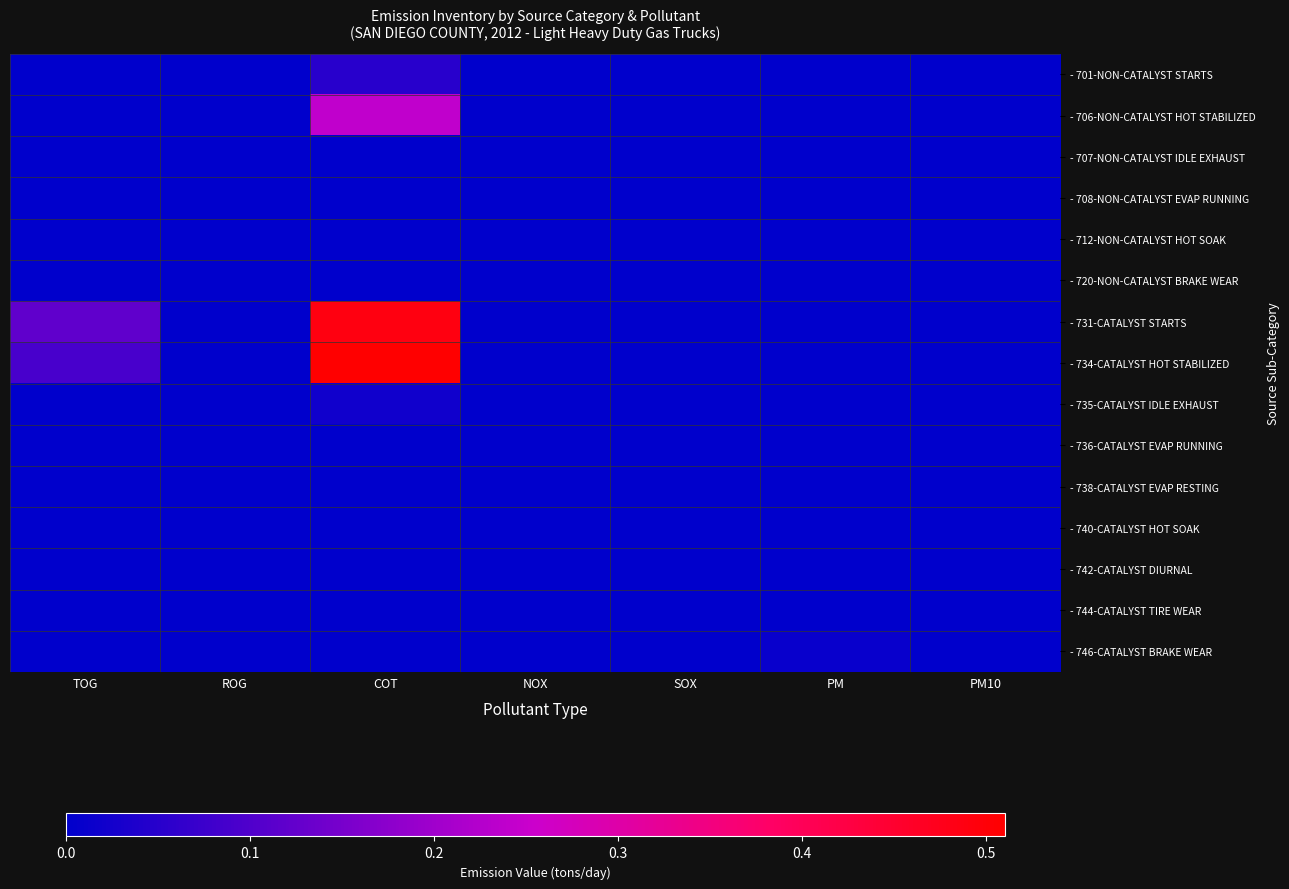

Reading left to right, what are all the values shown in this chart?

- 701-NON-CATALYST STARTS: TOG=0.0	ROG=0.0	COT=0.1	NOX=0.0	SOX=0.0	PM=0.0	PM10=0.0
- 706-NON-CATALYST HOT STABILIZED: TOG=0.0	ROG=0.0	COT=0.2	NOX=0.0	SOX=0.0	PM=0.0	PM10=0.0
- 707-NON-CATALYST IDLE EXHAUST: TOG=0.0	ROG=0.0	COT=0.0	NOX=0.0	SOX=0.0	PM=0.0	PM10=0.0
- 708-NON-CATALYST EVAP RUNNING: TOG=0.0	ROG=0.0	COT=0.0	NOX=0.0	SOX=0.0	PM=0.0	PM10=0.0
- 712-NON-CATALYST HOT SOAK: TOG=0.0	ROG=0.0	COT=0.0	NOX=0.0	SOX=0.0	PM=0.0	PM10=0.0
- 720-NON-CATALYST BRAKE WEAR: TOG=0.0	ROG=0.0	COT=0.0	NOX=0.0	SOX=0.0	PM=0.0	PM10=0.0
- 731-CATALYST STARTS: TOG=0.1	ROG=0.0	COT=0.5	NOX=0.0	SOX=0.0	PM=0.0	PM10=0.0
- 734-CATALYST HOT STABILIZED: TOG=0.1	ROG=0.0	COT=0.5	NOX=0.0	SOX=0.0	PM=0.0	PM10=0.0
- 735-CATALYST IDLE EXHAUST: TOG=0.0	ROG=0.0	COT=0.0	NOX=0.0	SOX=0.0	PM=0.0	PM10=0.0
- 736-CATALYST EVAP RUNNING: TOG=0.0	ROG=0.0	COT=0.0	NOX=0.0	SOX=0.0	PM=0.0	PM10=0.0
- 738-CATALYST EVAP RESTING: TOG=0.0	ROG=0.0	COT=0.0	NOX=0.0	SOX=0.0	PM=0.0	PM10=0.0
- 740-CATALYST HOT SOAK: TOG=0.0	ROG=0.0	COT=0.0	NOX=0.0	SOX=0.0	PM=0.0	PM10=0.0
- 742-CATALYST DIURNAL: TOG=0.0	ROG=0.0	COT=0.0	NOX=0.0	SOX=0.0	PM=0.0	PM10=0.0
- 744-CATALYST TIRE WEAR: TOG=0.0	ROG=0.0	COT=0.0	NOX=0.0	SOX=0.0	PM=0.0	PM10=0.0
- 746-CATALYST BRAKE WEAR: TOG=0.0	ROG=0.0	COT=0.0	NOX=0.0	SOX=0.0	PM=0.0	PM10=0.0